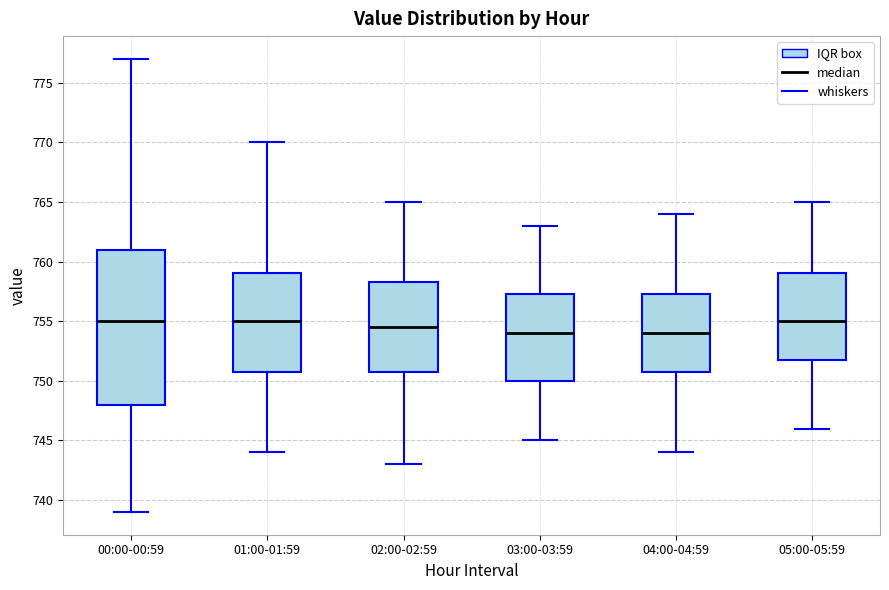

Reading left to right, transcribe this box plot: for each box, give where its median line is, the range the box spans, and where its two whiskers end, as read against the y-axis. The values are not printed on the chart, so give them approximately, as read against the axis.

00:00-00:59: median 755.0, box 748.0 to 761.0, whiskers 739.0 to 777.0
01:00-01:59: median 755.0, box 751.0 to 759.0, whiskers 744.0 to 770.0
02:00-02:59: median 754.5, box 751.0 to 758.5, whiskers 743.0 to 765.0
03:00-03:59: median 754.0, box 750.0 to 757.5, whiskers 745.0 to 763.0
04:00-04:59: median 754.0, box 751.0 to 757.5, whiskers 744.0 to 764.0
05:00-05:59: median 755.0, box 752.0 to 759.0, whiskers 746.0 to 765.0